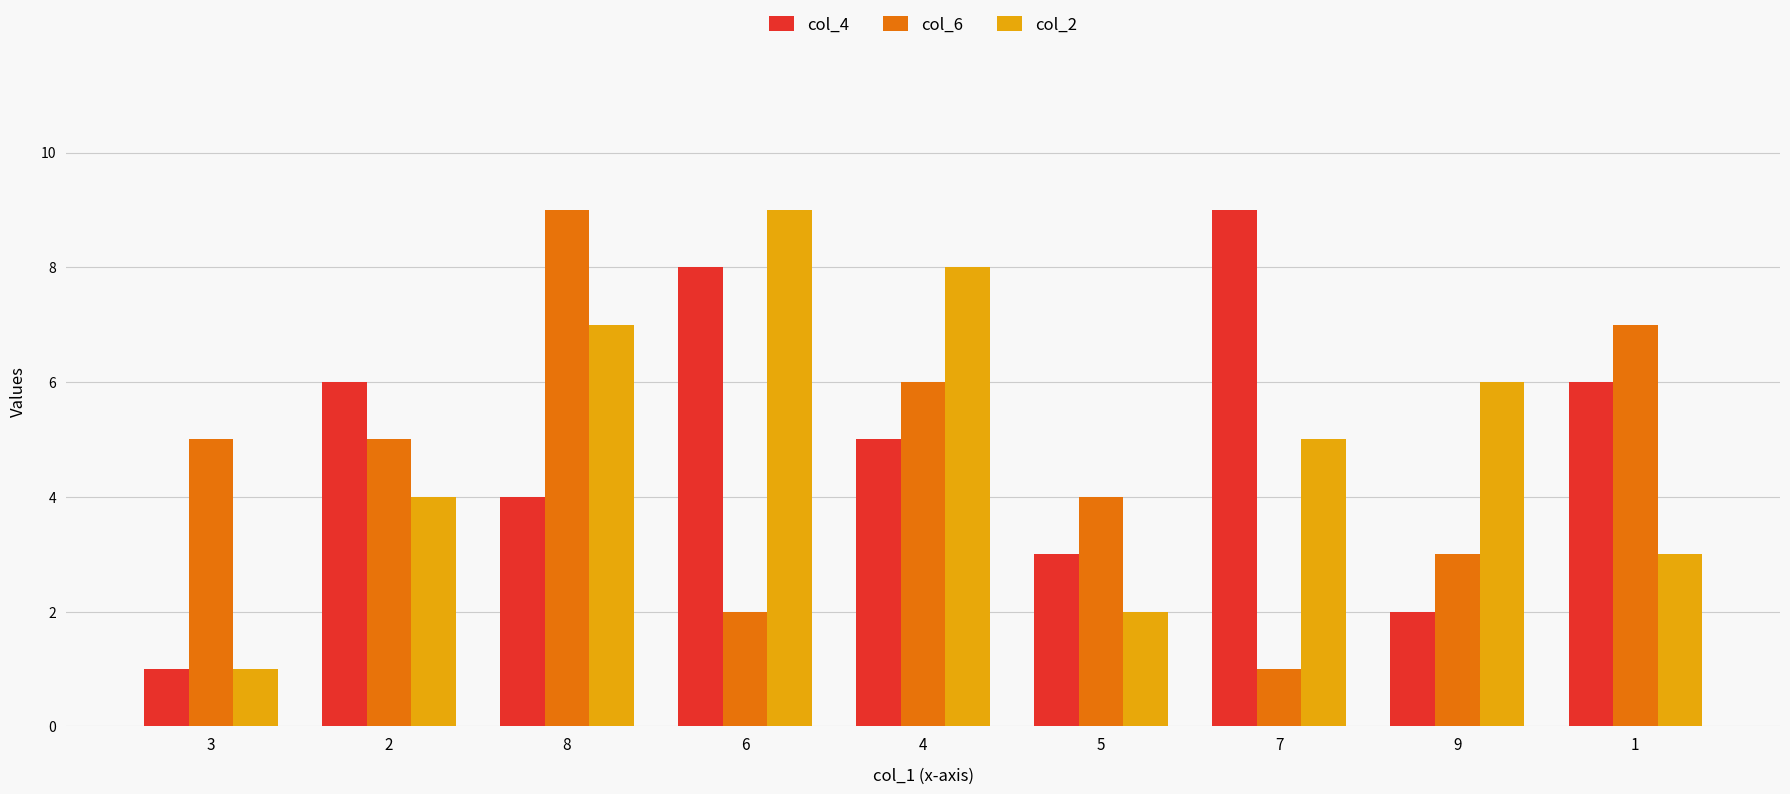

What is the approximate value of col_4 at 6?

8